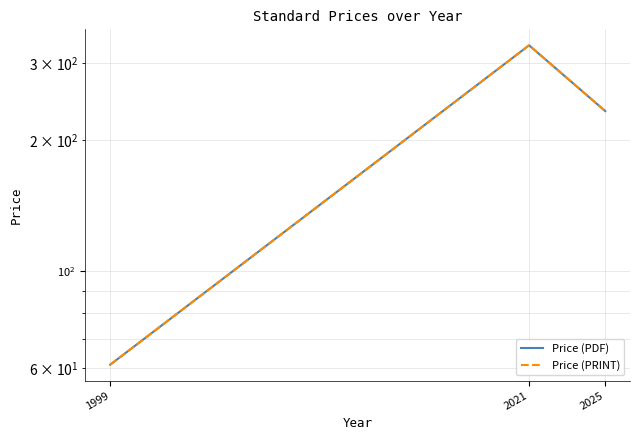

What is the difference between the maximum and minimum values in the Price (PRINT) series?

269.0